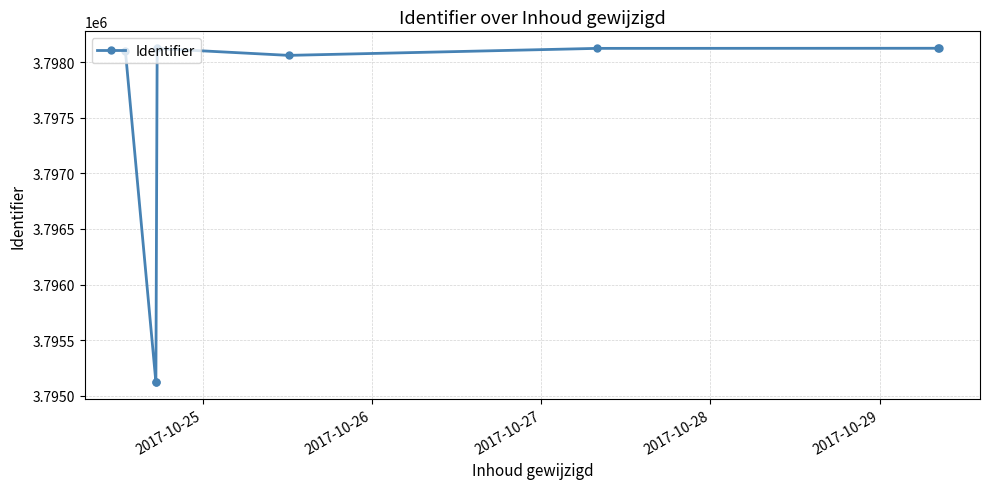

What is the change in value from 2017-10-26 to 2017-10-27?

+1